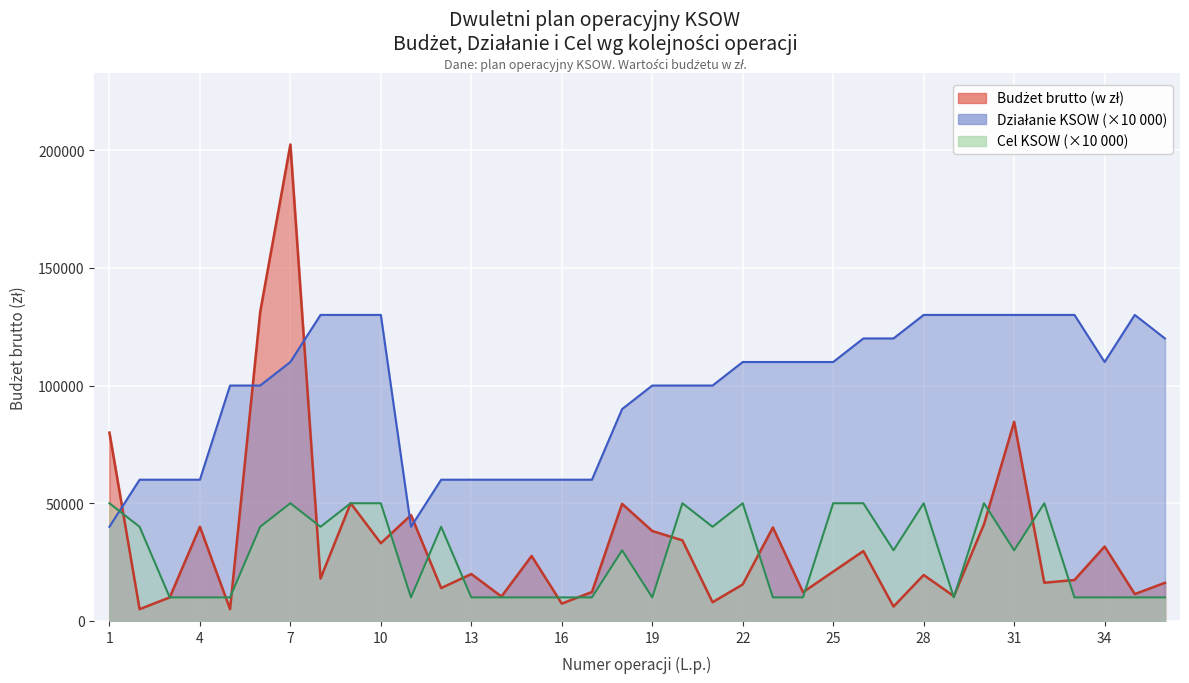

What is the difference between the maximum and second lowest values in the Działanie KSOW series?

90000